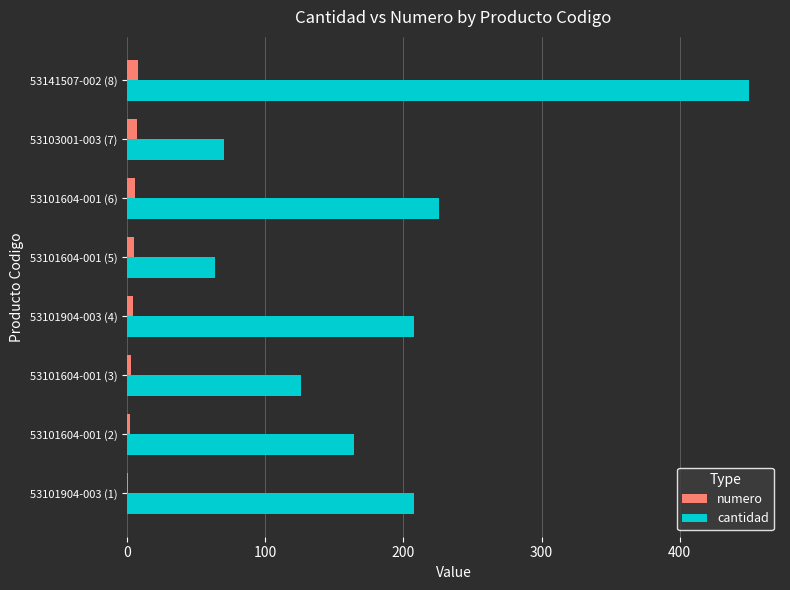

What is the greatest value displayed?

450